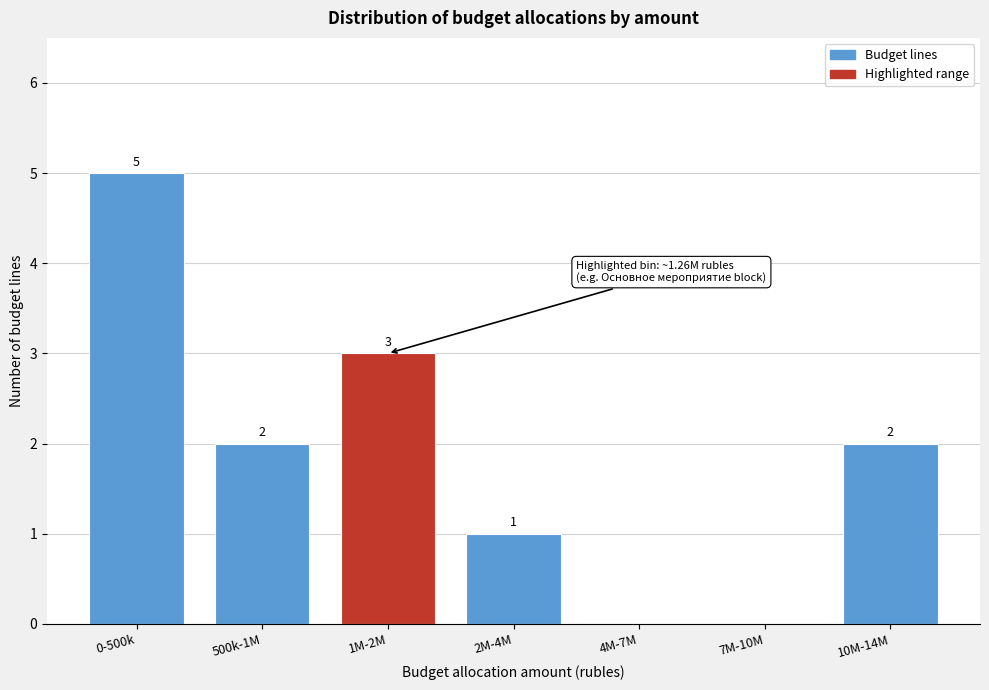

Reading left to right, extract all data points from this chart.

0-500k=5	500k-1M=2	1M-2M=3	2M-4M=1	4M-7M=0	7M-10M=0	10M-14M=2